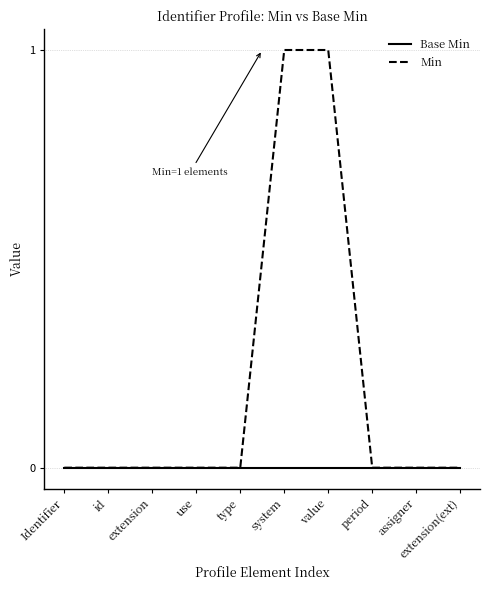

Rank the series by their maximum value, from highest to lowest.

Min, Base Min